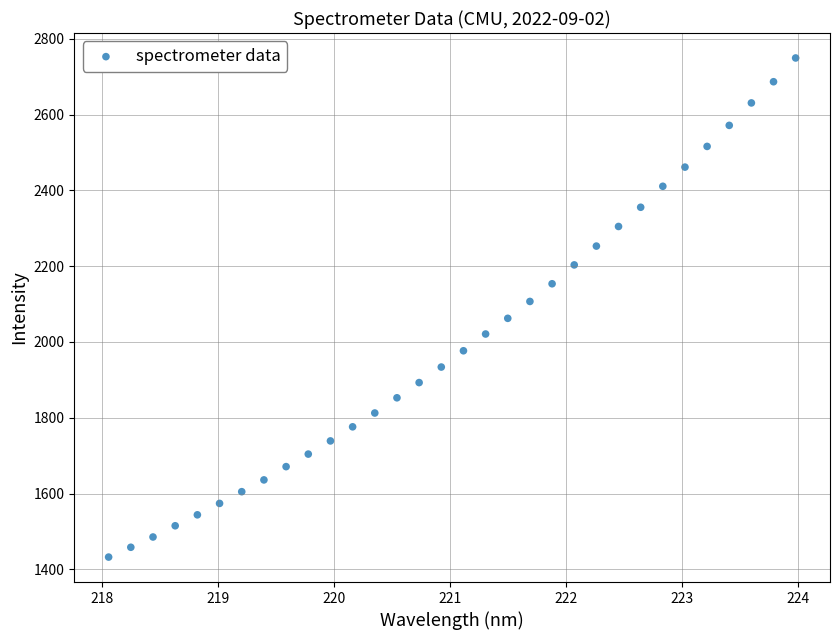

What is the range of X values (max minus min)?

5.9